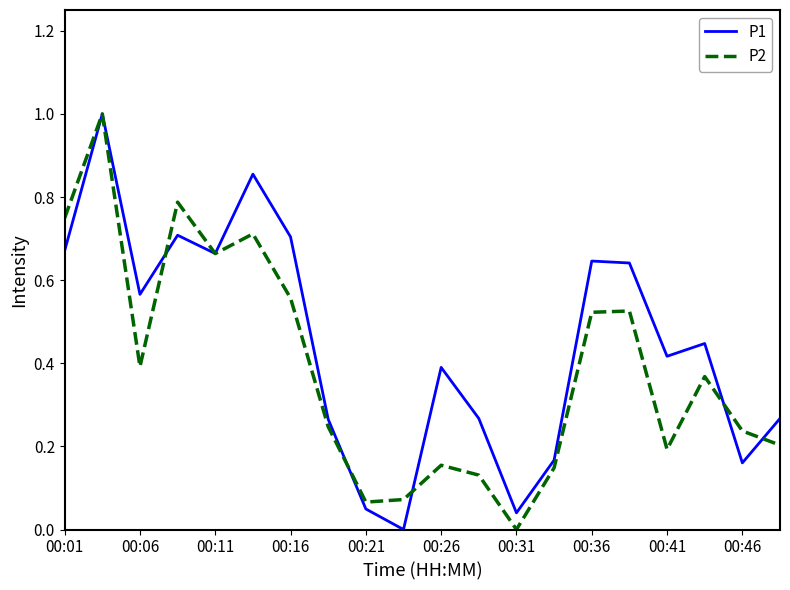

Which series has the largest total across all categories?

P1